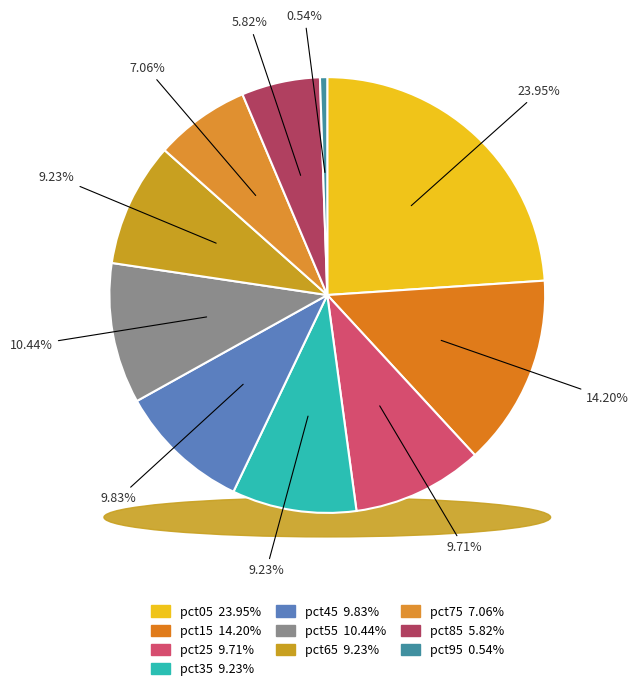

What is the smallest slice in the pie chart?

pct95